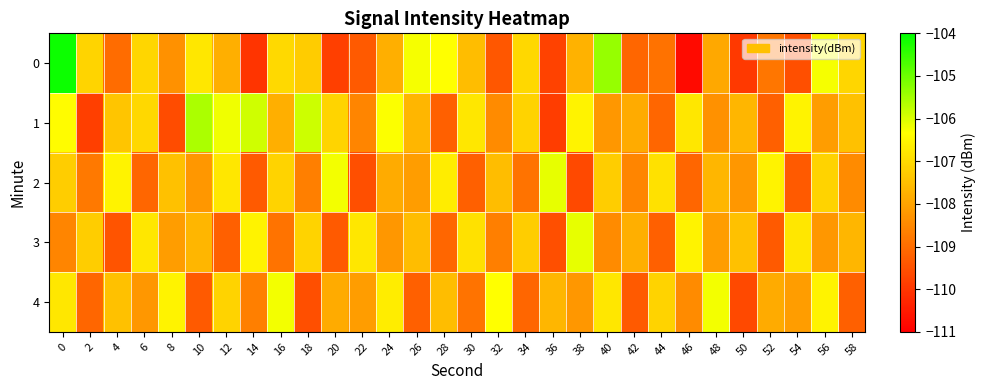

Which series changed the most between 8 and 58?

4